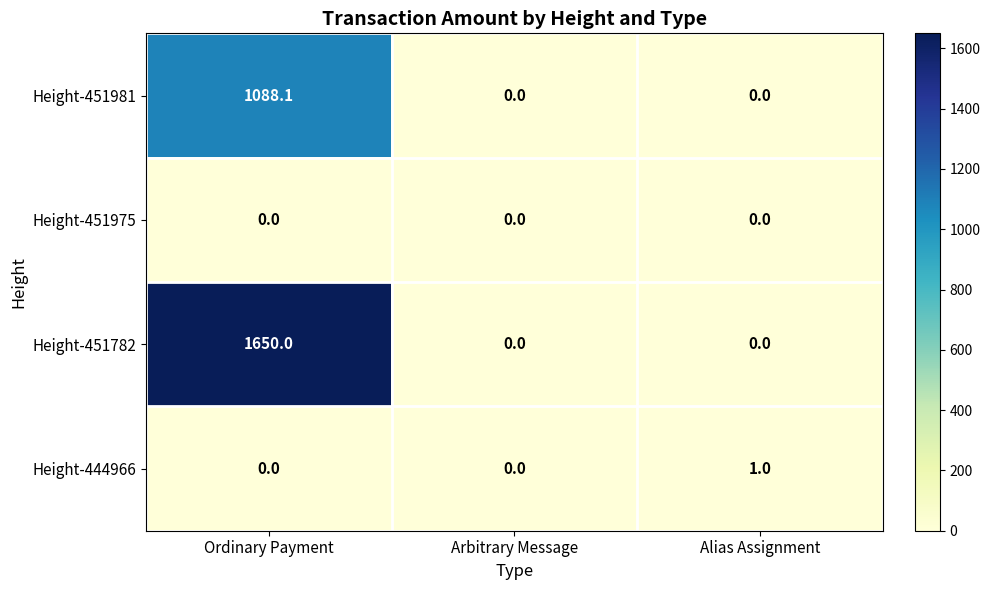

Between Arbitrary Message and Alias Assignment, which series saw the biggest shift?

Height-444966